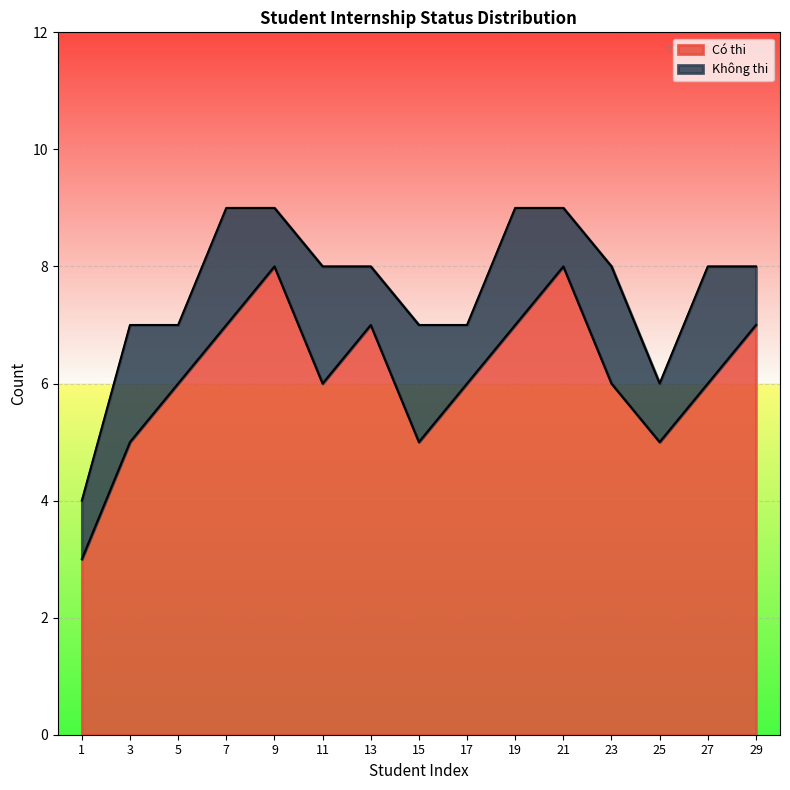

True or false: the data shows 5 at 3.

True